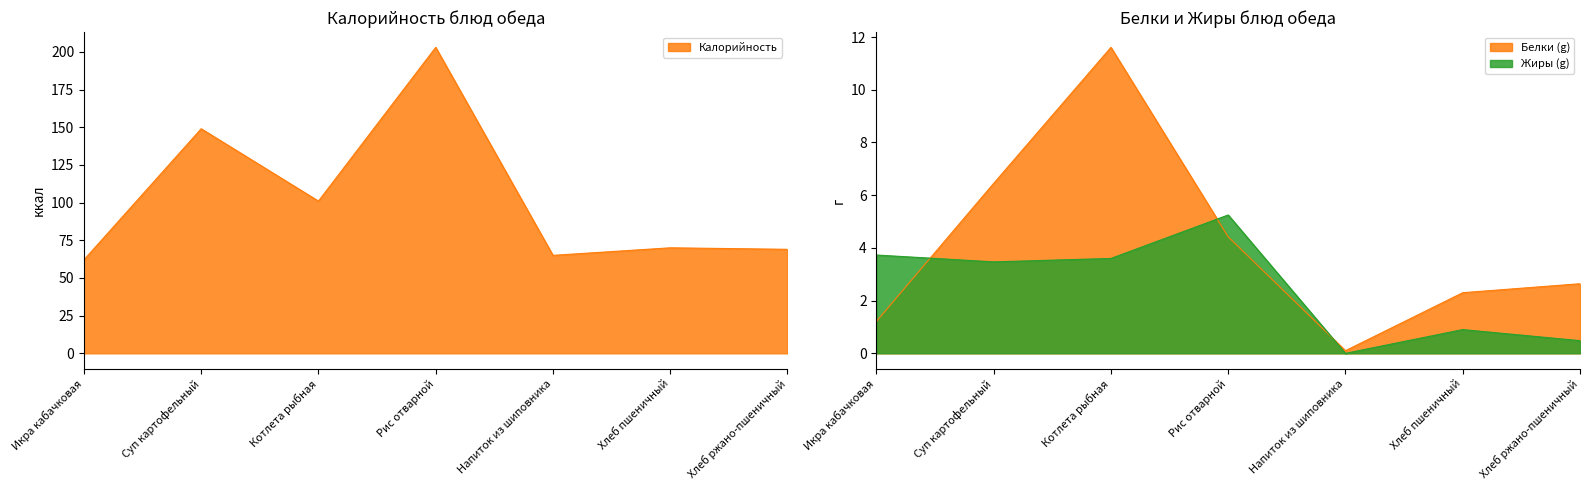

Which series has the largest total across all categories?

Калорийность